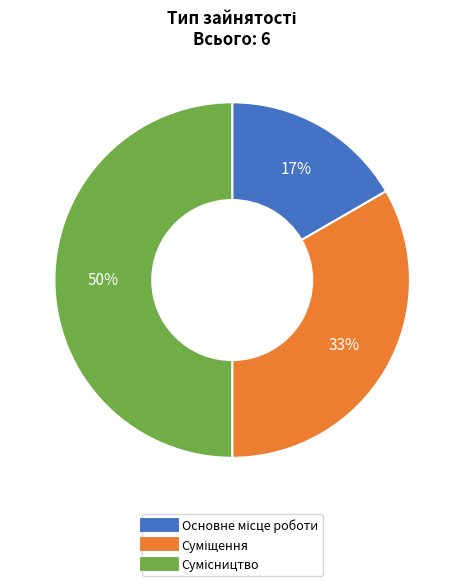

To the nearest percent, what is the average slice percentage?

33%